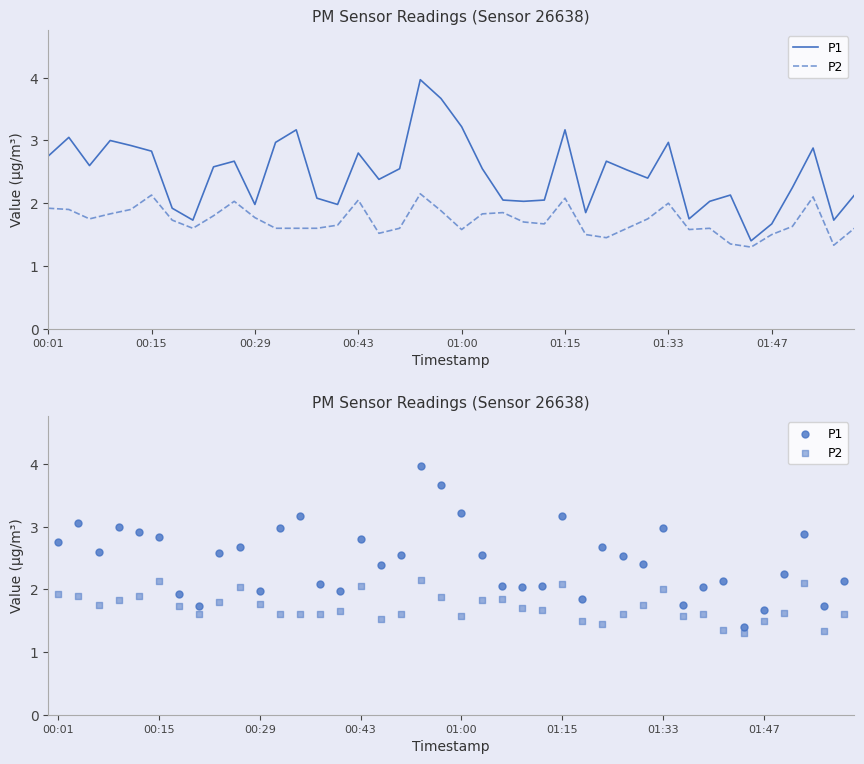

What are all the series names shown in the legend?

P1, P2